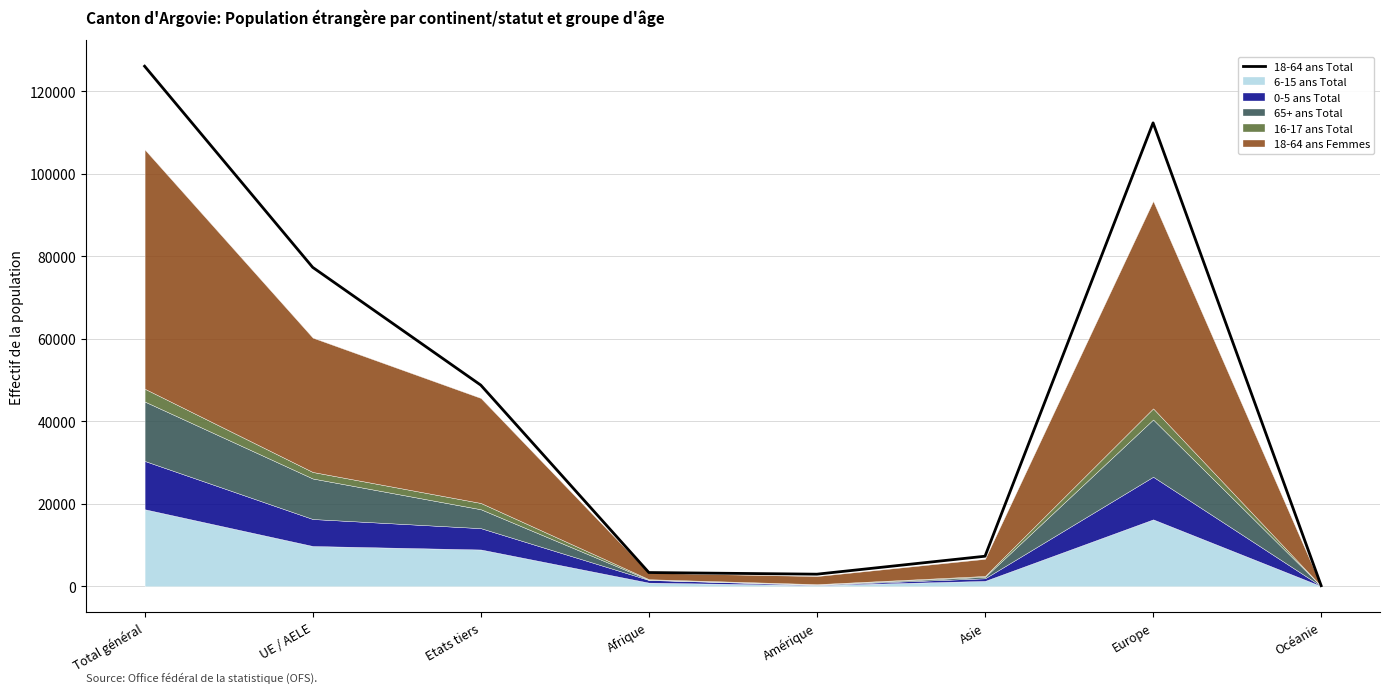

Rank the categories by value from lowest to highest.

Océanie, Amérique, Afrique, Asie, Etats tiers, UE / AELE, Europe, Total général